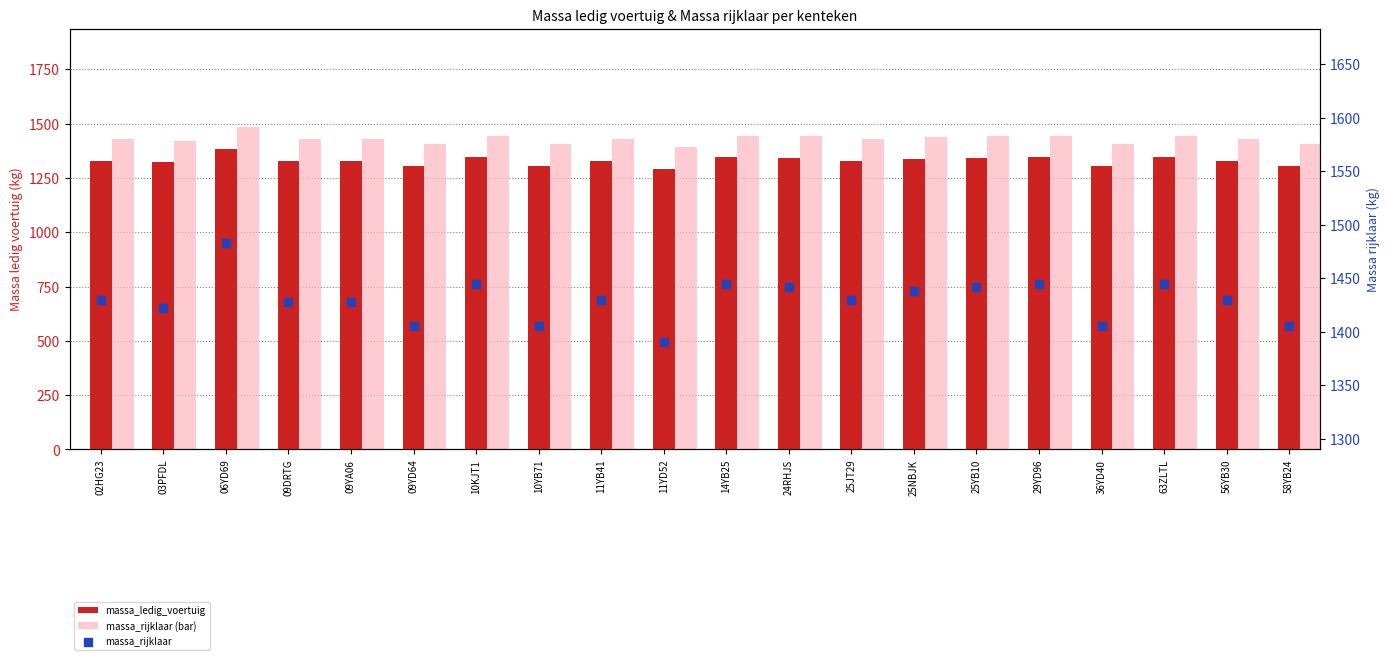

Which series reaches the minimum Y coordinate?

massa_ledig_voertuig